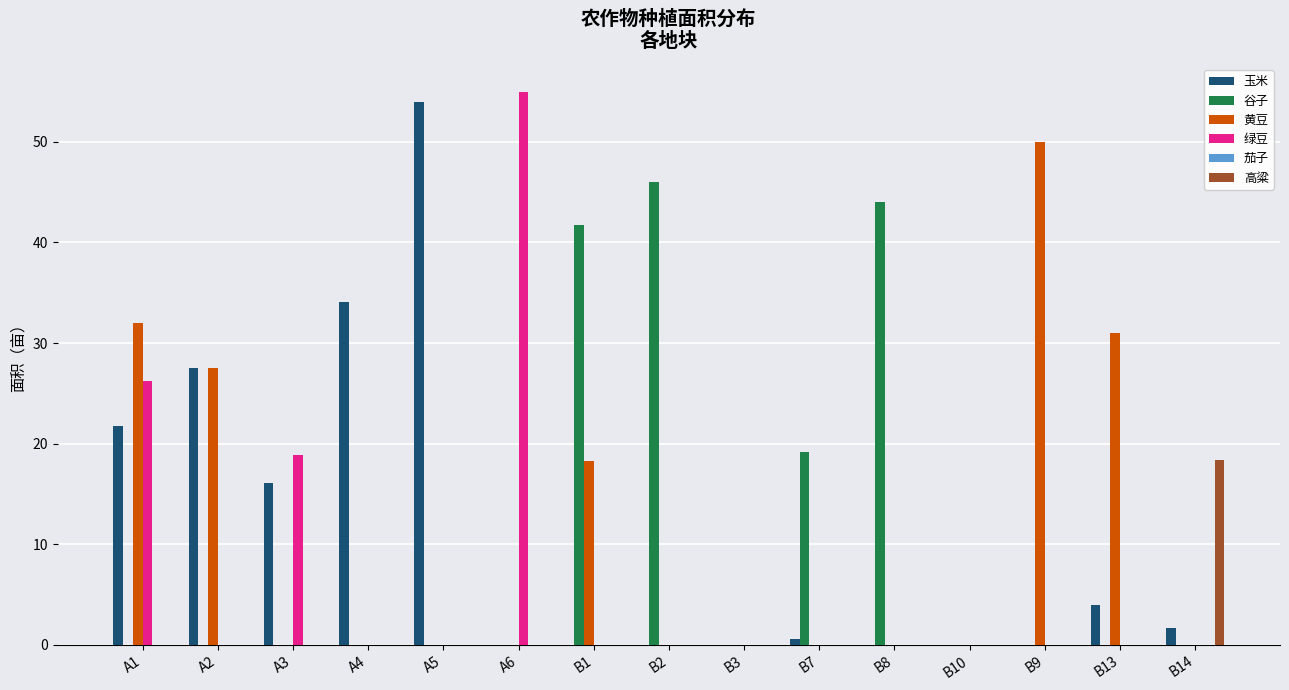

Which series has the largest range (max minus min)?

绿豆